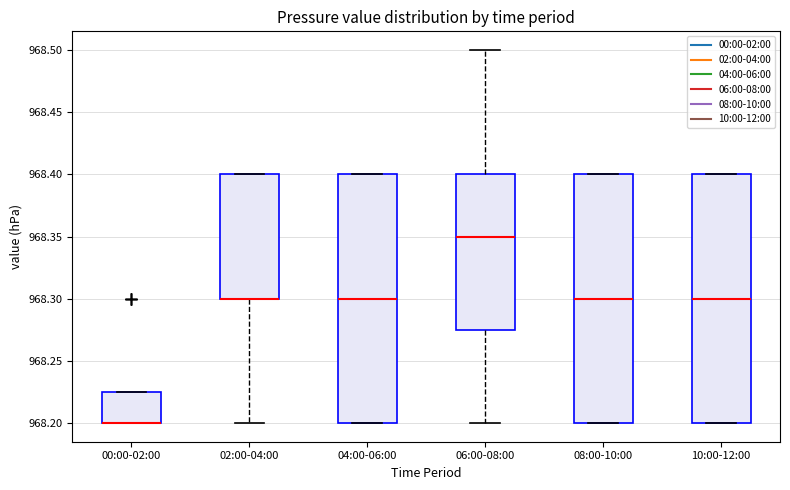

Reading left to right, read every box against the y-axis: the position of its median line, the range the box covers, and the ends of its whiskers. The values are not printed on the chart, so give them approximately, as read against the axis.

00:00-02:00: median 968.200 (drawn on the box's lower edge), box 968.200 to 968.225, whiskers 968.200 to 968.225
02:00-04:00: median 968.300 (drawn on the box's lower edge), box 968.300 to 968.400, whiskers 968.200 to 968.400
04:00-06:00: median 968.300, box 968.200 to 968.400, whiskers 968.200 to 968.400
06:00-08:00: median 968.350, box 968.275 to 968.400, whiskers 968.200 to 968.500
08:00-10:00: median 968.300, box 968.200 to 968.400, whiskers 968.200 to 968.400
10:00-12:00: median 968.300, box 968.200 to 968.400, whiskers 968.200 to 968.400